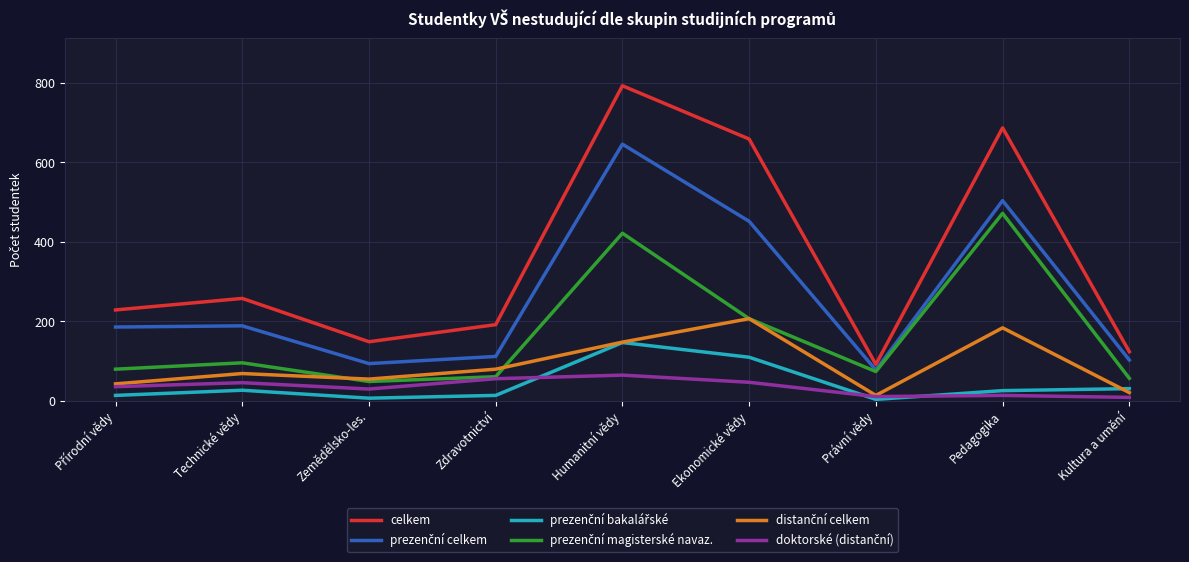

At which category is the sum across all series the highest?

Humanitní vědy